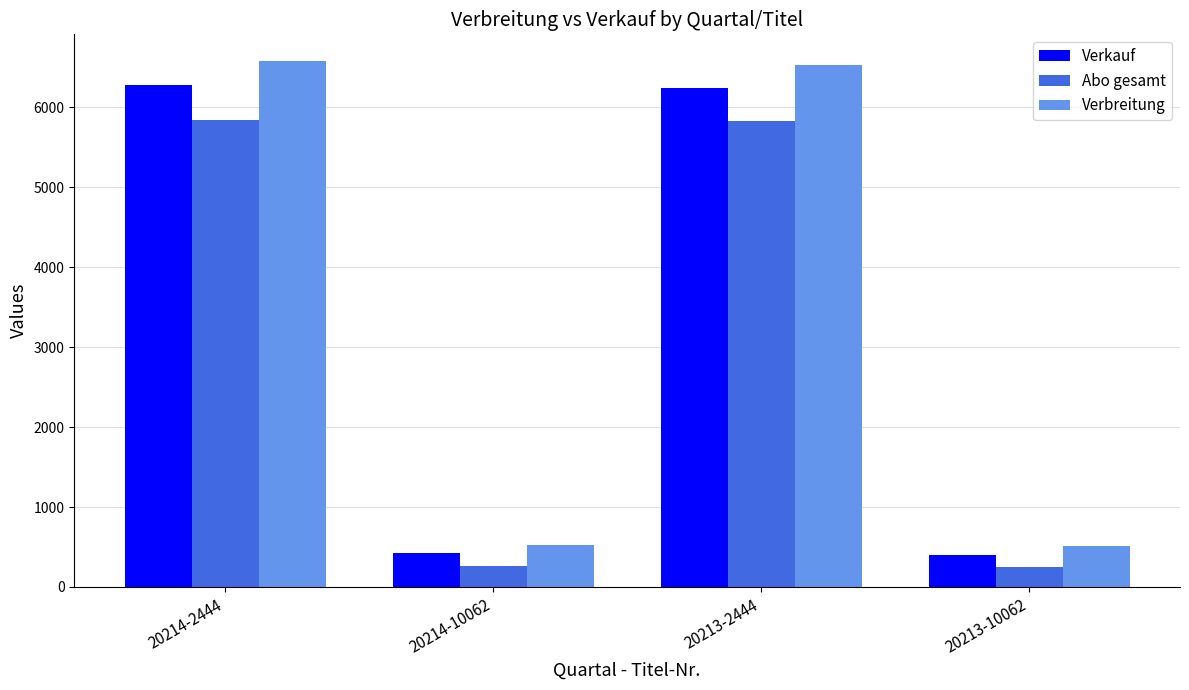

How many data points does each series have?

4